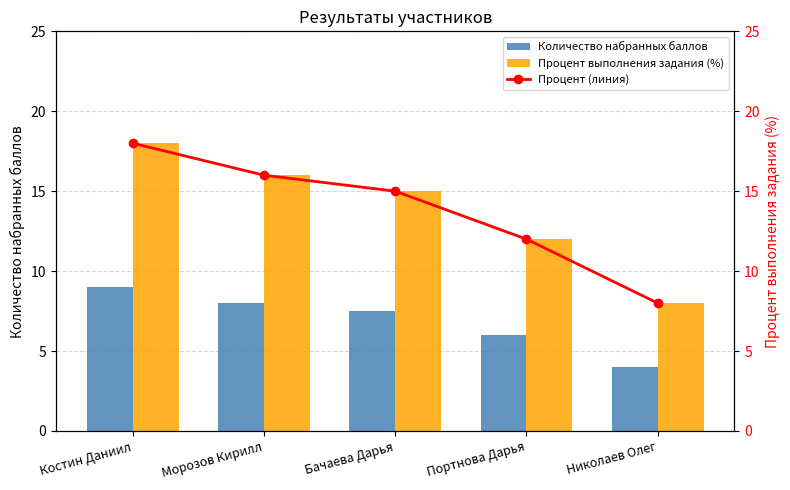

Is the value of Процент выполнения задания (%) at Морозов Кирилл greater than the value of Количество набранных баллов at Портнова Дарья?

Yes